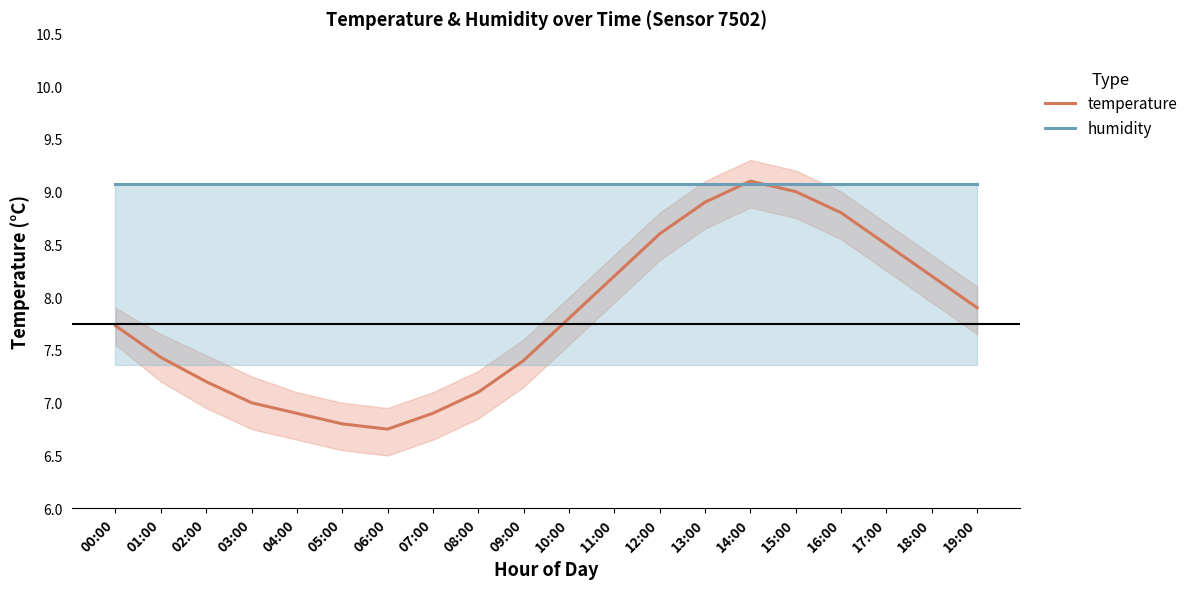

Does the chart have visible grid lines?

No